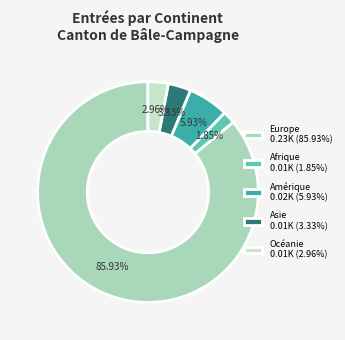

Is Europe the majority of the pie?

Yes